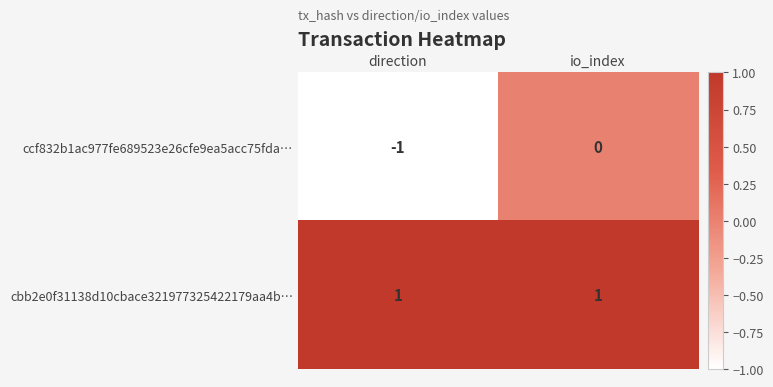

Reading left to right, what are all the values shown in this chart?

ccf832b1ac977fe689523e26cfe9ea5acc75fda…: direction=-1	io_index=0
cbb2e0f31138d10cbace321977325422179aa4b…: direction=1	io_index=1